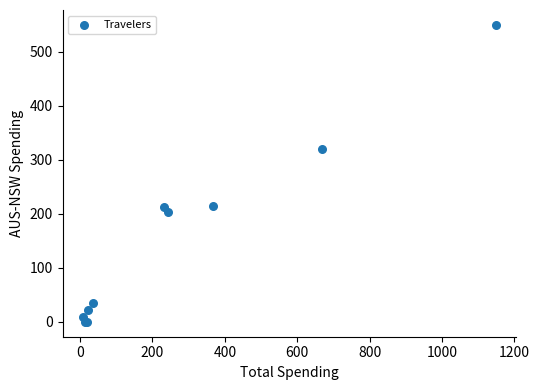

What Y value in the scatter plot is closest to 274?

320.0